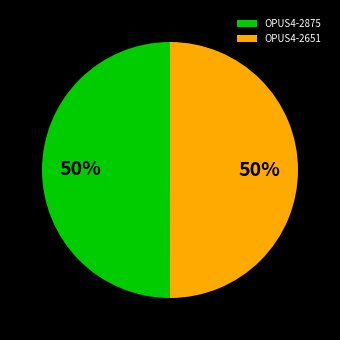

To the nearest percent, what percentage of the pie is OPUS4-2875?

50%